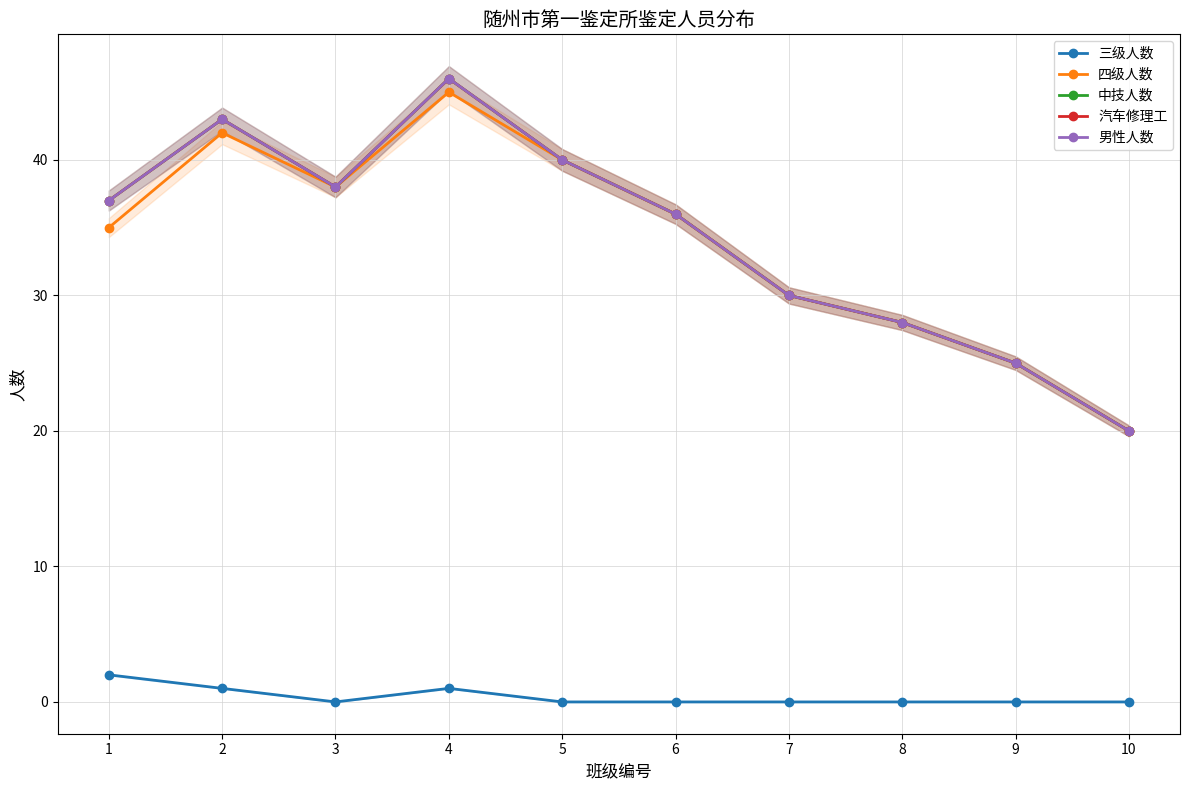

Between 1 and 6, which series saw the biggest shift?

三级人数